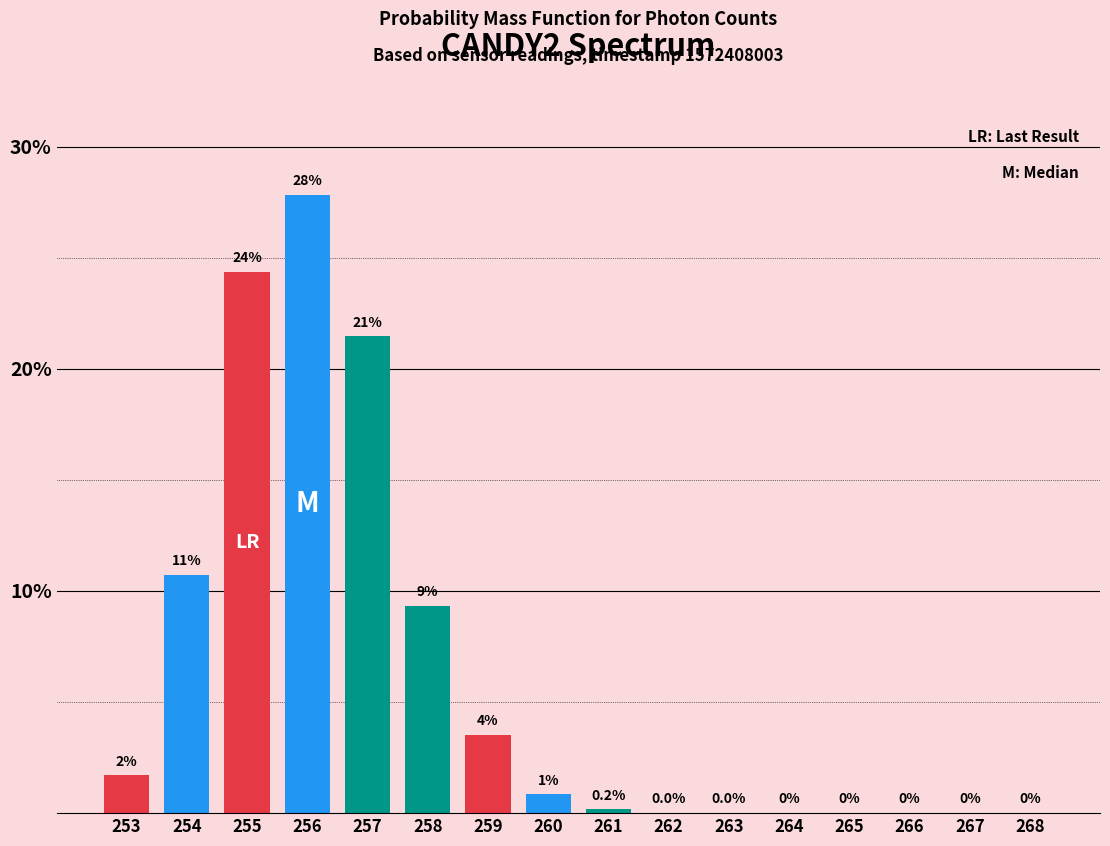

The value at 266 is -18.8. True or false?

False